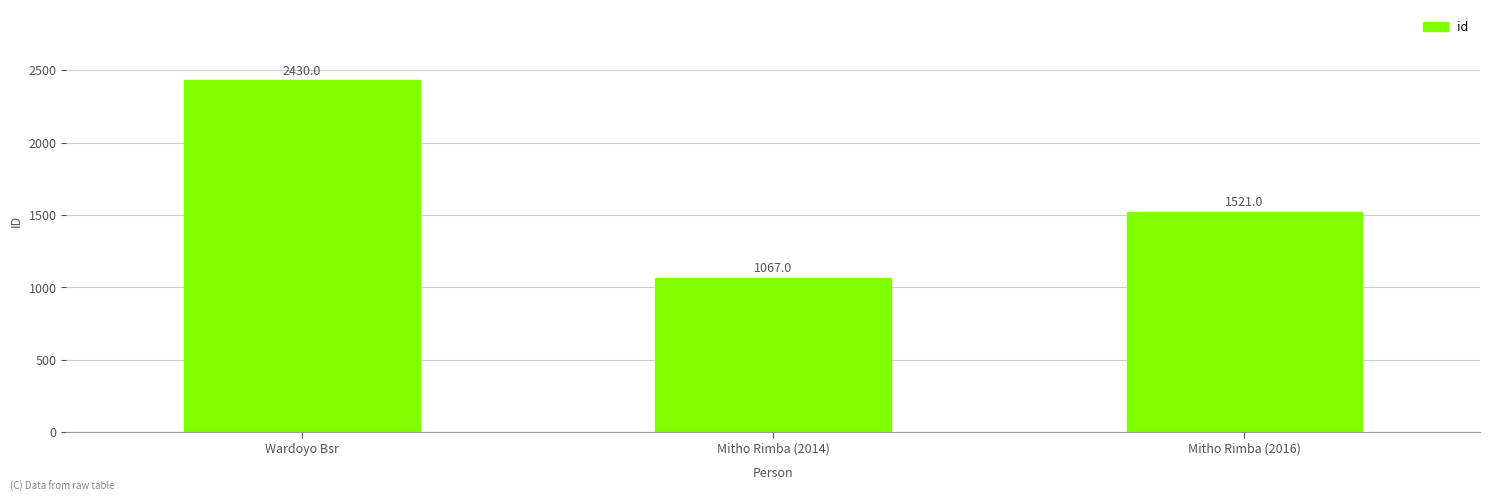

List the labels in order of value, smallest first.

Mitho Rimba (2014), Mitho Rimba (2016), Wardoyo Bsr